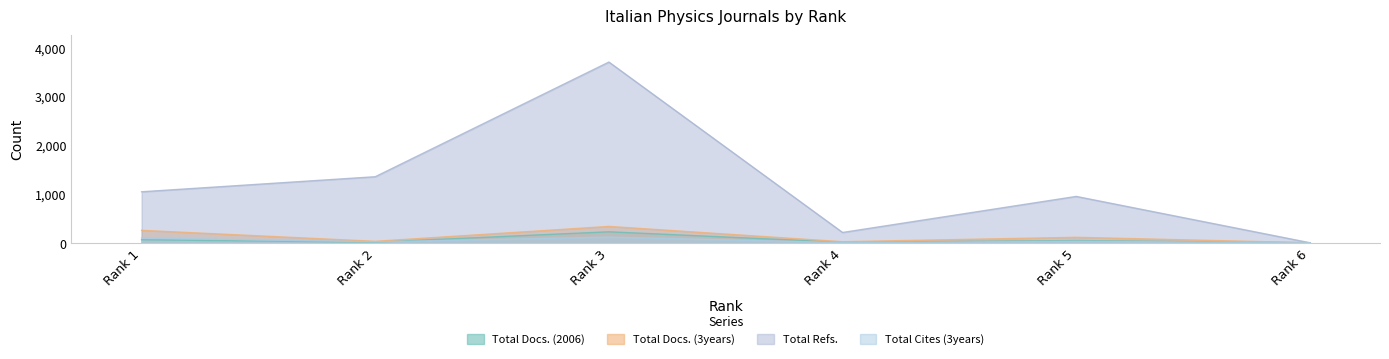

Rank the categories by Total Docs. (3years) value from lowest to highest.

Rank 6, Rank 4, Rank 2, Rank 5, Rank 1, Rank 3